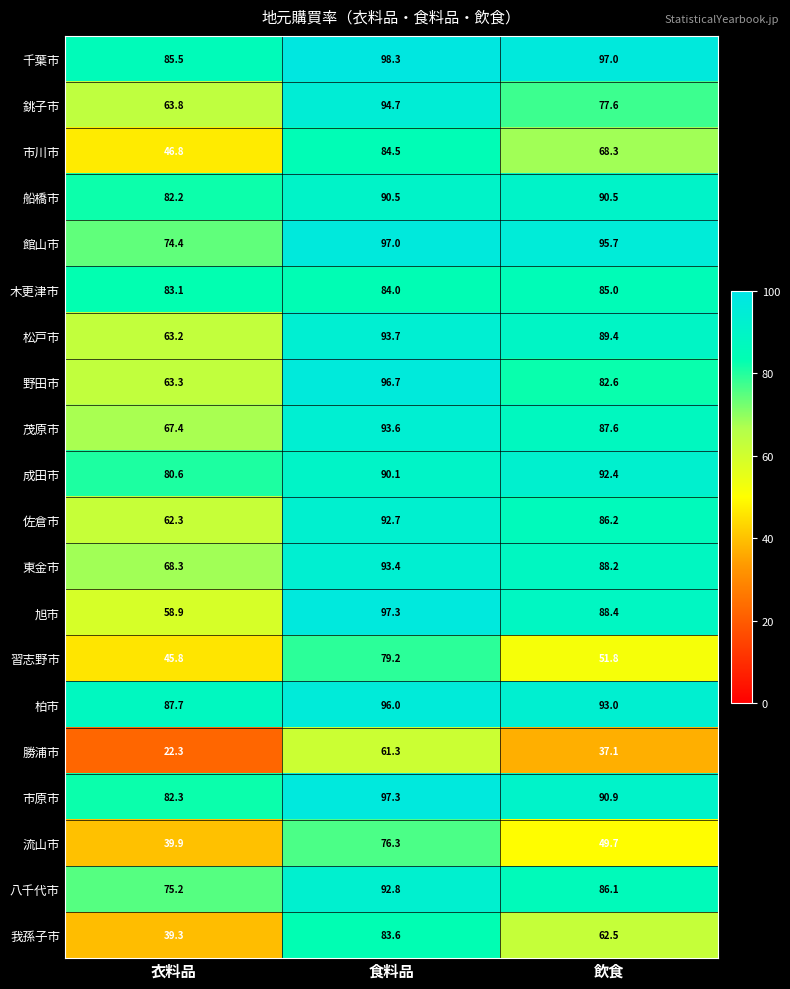

Is the value of 柏市 at 衣料品 greater than the value of 佐倉市 at 飲食?

Yes